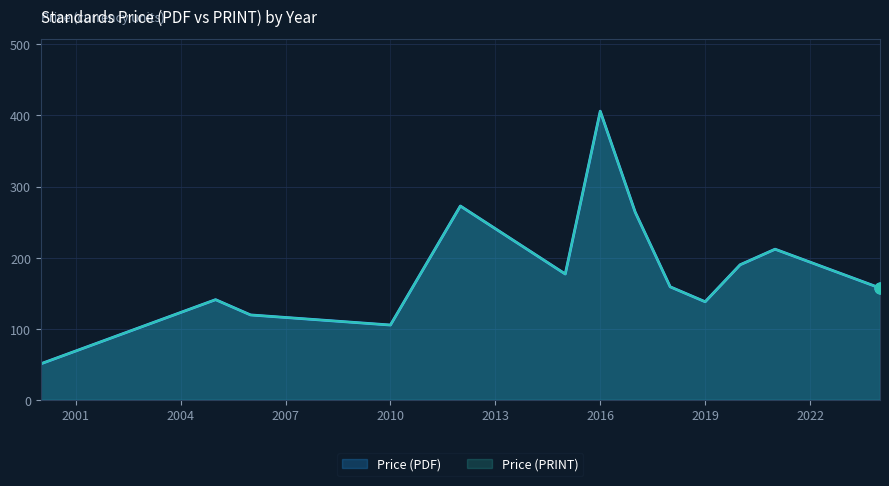

At which category is the sum across all series the highest?

2016